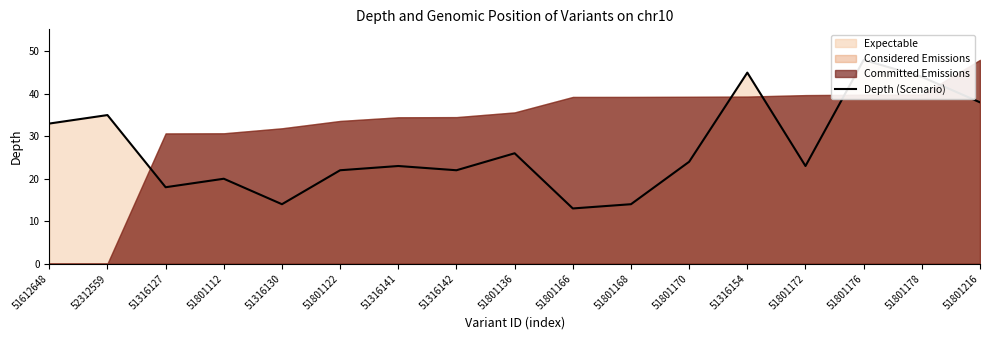

What is the label of the 7th point from the left?

51316141